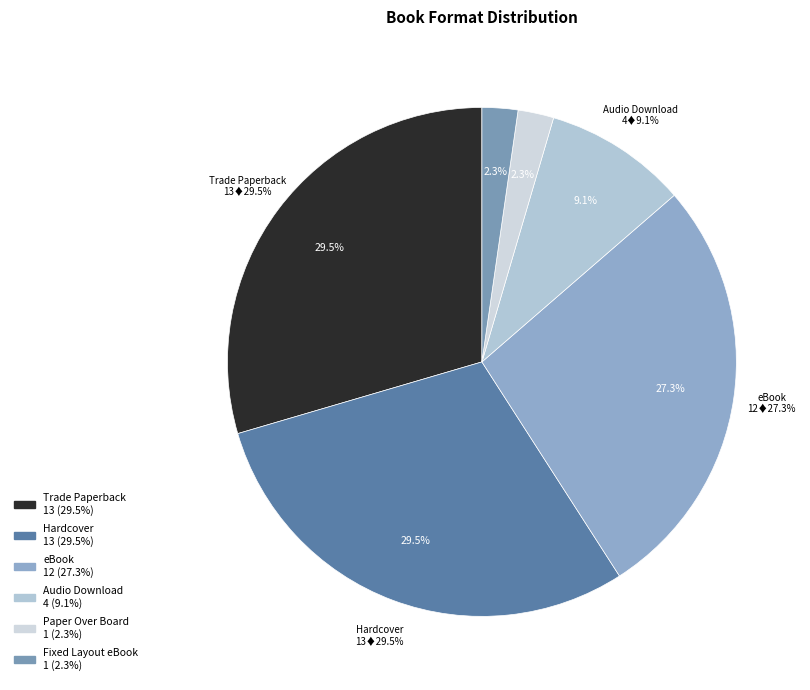

How many segments does this pie chart have?

6